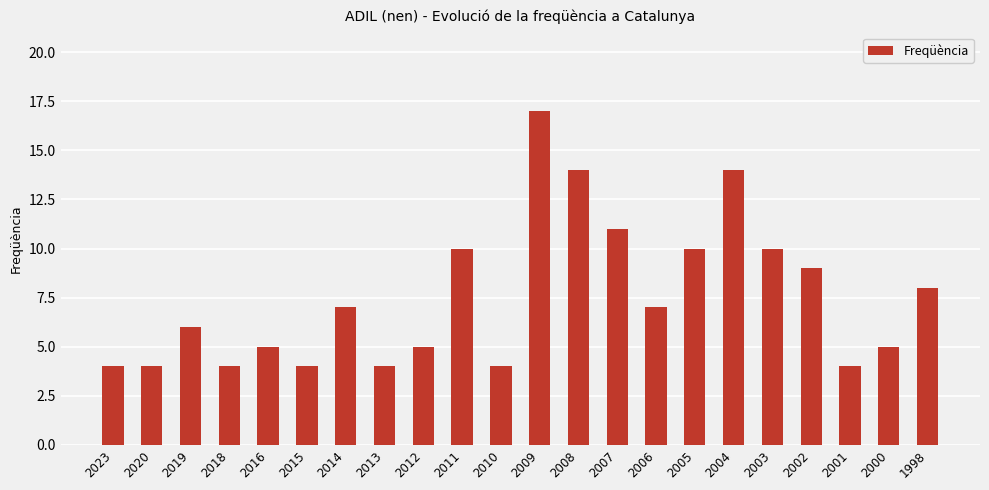

The chart shows a value of 5 at 2014. True or false?

False